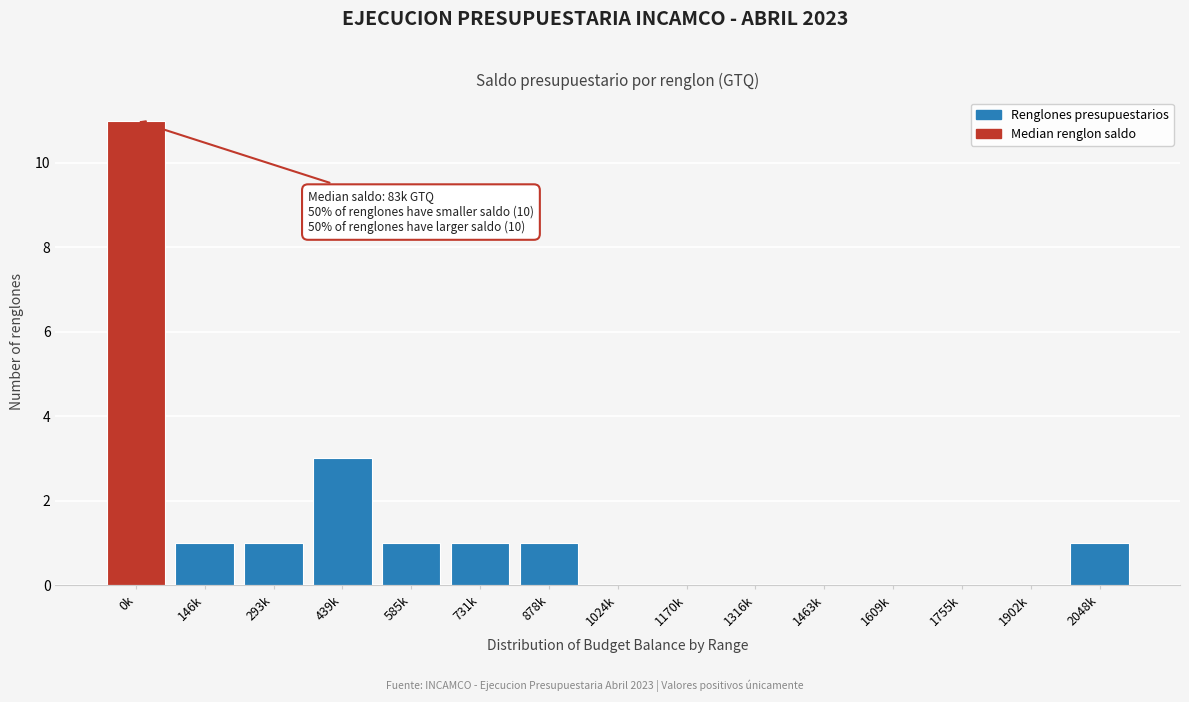

Reading left to right, extract all data points from this chart.

0k=11	146k=1	293k=1	439k=3	585k=1	731k=1	878k=1	1024k=0	1170k=0	1316k=0	1463k=0	1609k=0	1755k=0	1902k=0	2048k=1